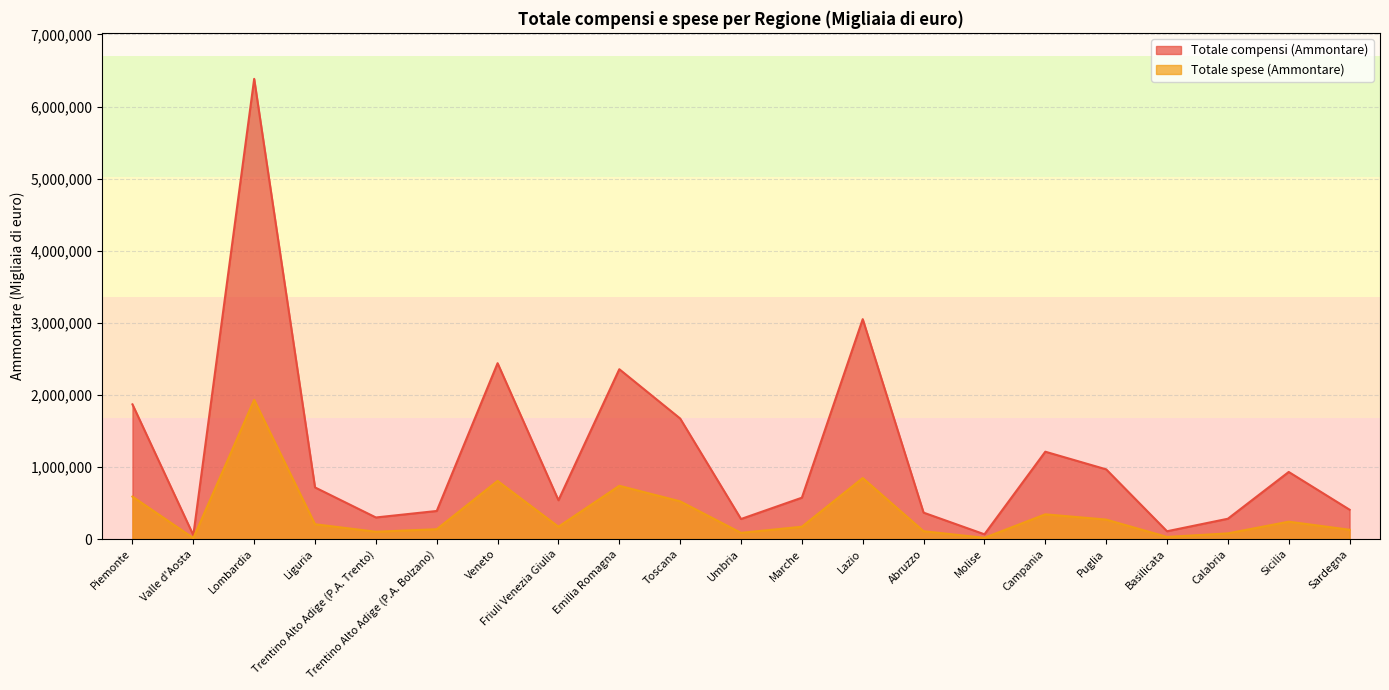

What are all the series names shown in the legend?

Totale compensi (Ammontare), Totale spese (Ammontare)